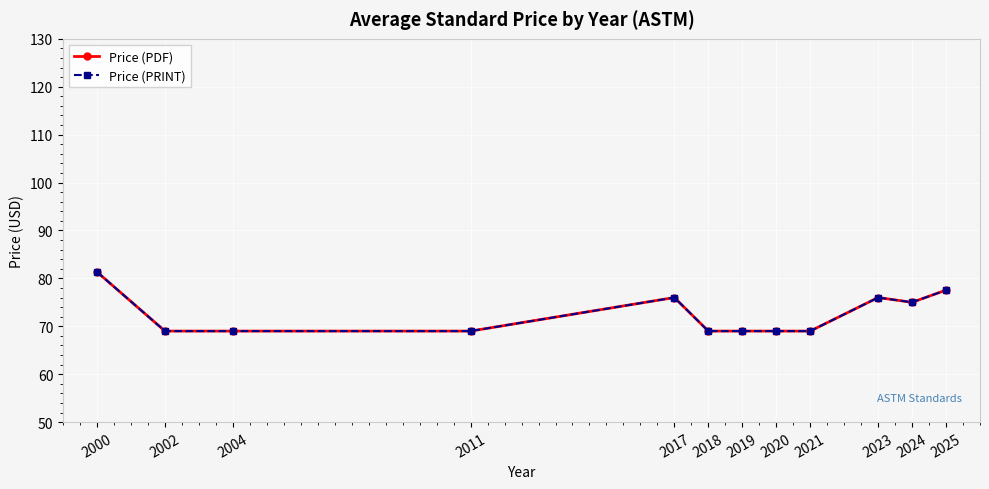

Is this an area chart (filled region under the line)?

No